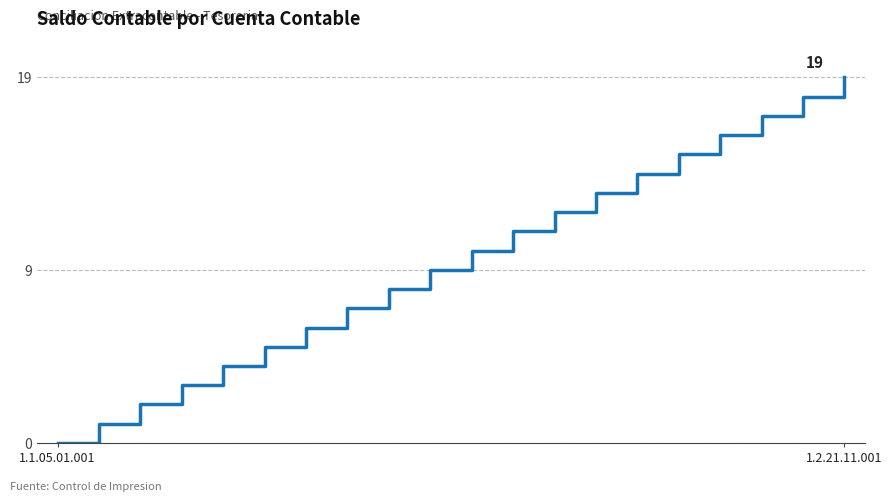

What is the difference between the maximum and minimum values?

19